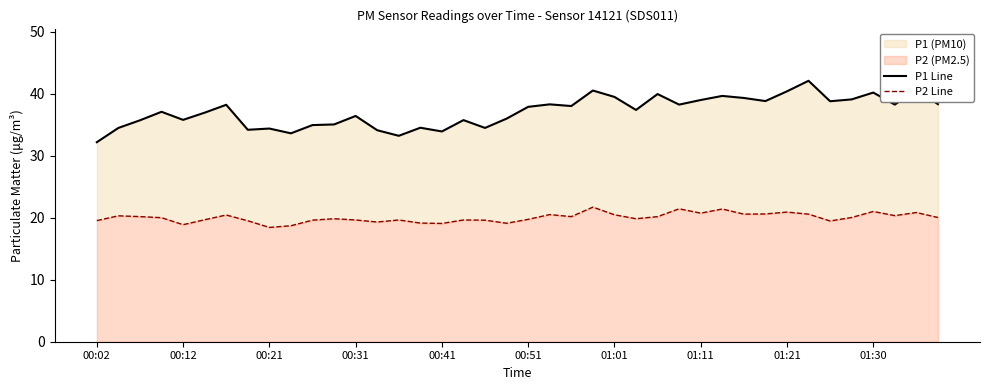

True or false: P2 Line has a value of 32.6 at 27.

False